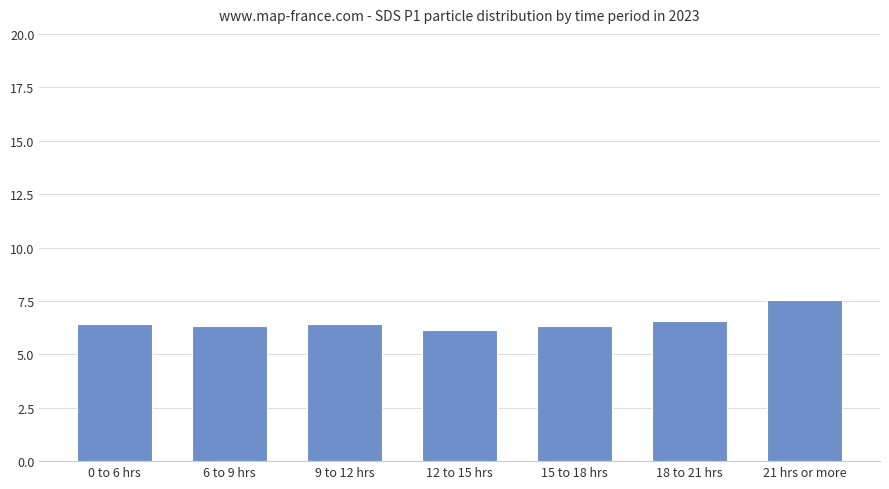

What is the difference between the maximum and second lowest values?

1.2